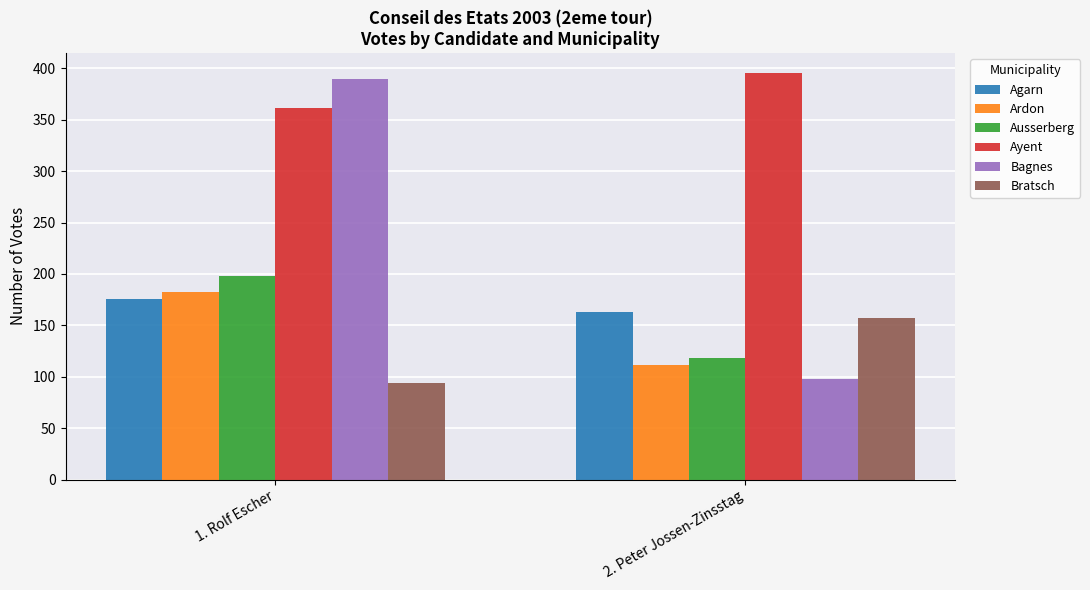

What is the label of the 1st bar from the left?

1. Rolf Escher